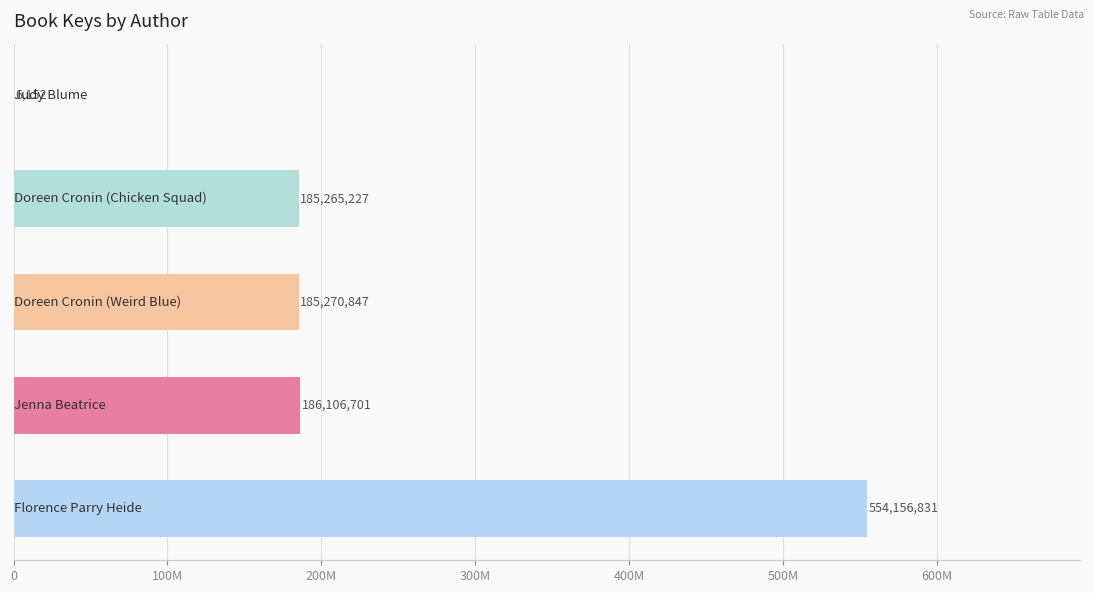

What is the greatest value displayed?

554156831